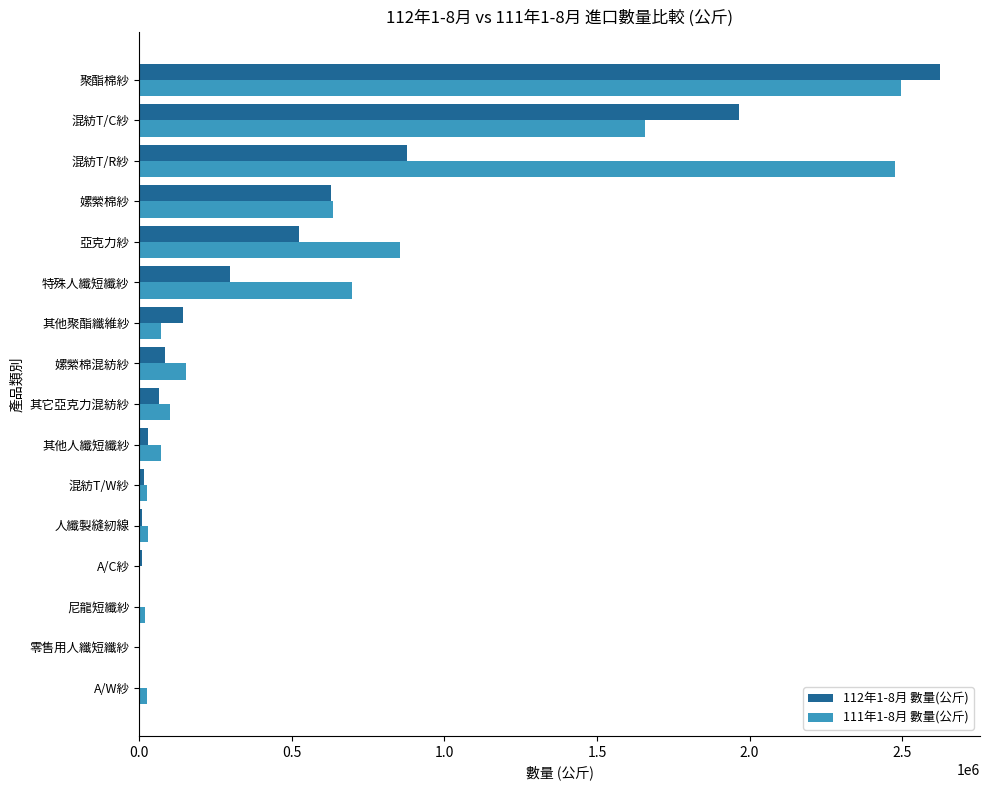

Which series has the largest range (max minus min)?

112年1-8月 數量(公斤)